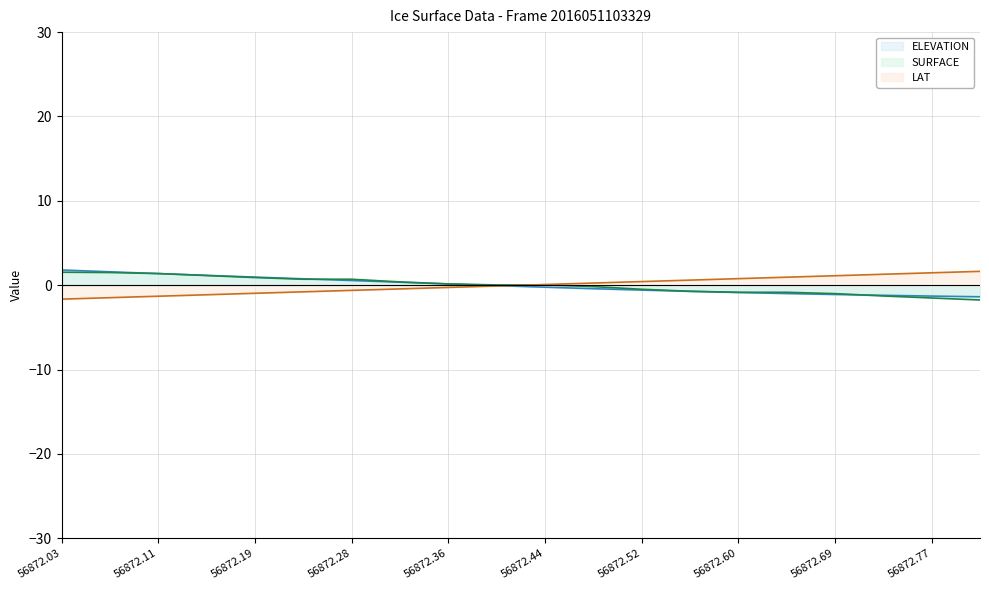

Is the value of ELEVATION at 56872.60 greater than the value of LAT at 56872.69?

No